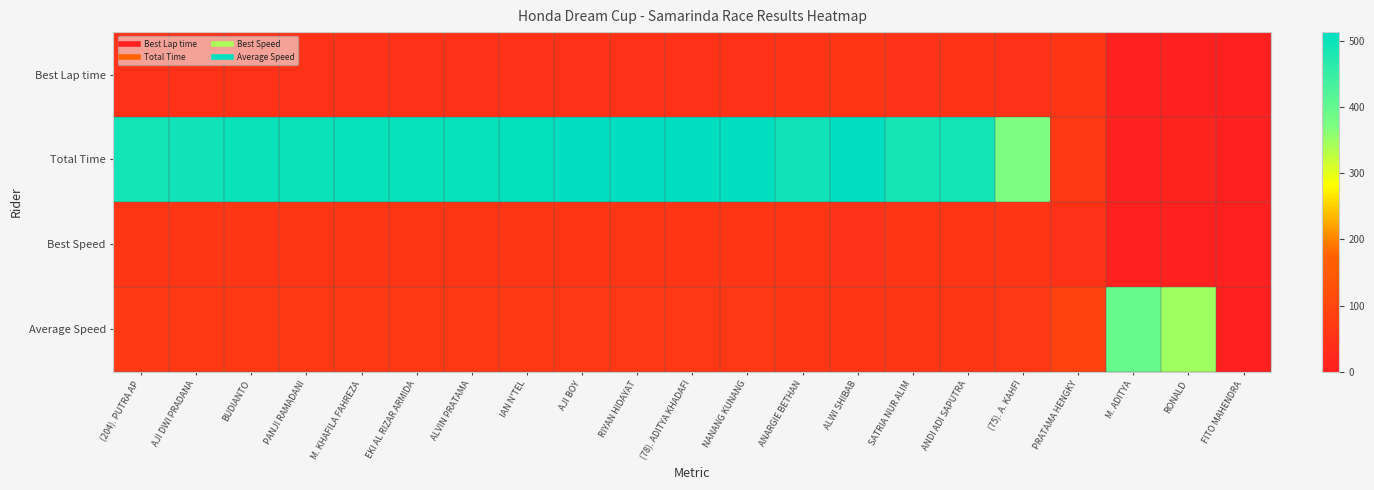

Reading left to right, what are all the values shown in this chart?

Best Lap time: (204). PUTRA AP=48.2	AJI DWI PRADANA=48.4	BUDIANTO=48.7	PANJI RAMADANI=48.8	M. KHAFILA FAHREZA=48.7	EKI AL RIZAR ARMIDA=48.6	ALVIN PRATAMA=48.8	IAN N'TEL=49.2	AJI BOY=49.7	RIYAN HIDAYAT=49.5	(78). ADITYA KHADAFI=49.9	NANANG KUNANG=49.7	ANARGIE BETHAN=52.8	ALWI SHIBAB=55.4	SATRIA NUR ALIM=52.0	ANDI ADI SAPUTRA=52.8	(75). A. KAHFI=49.7	PRATAMA HENGKY=57.7	M. ADITYA=0.0	RONALD=0.0	FITO MAHENDRA=0.0
Total Time: (204). PUTRA AP=492.5	AJI DWI PRADANA=493.8	BUDIANTO=500.4	PANJI RAMADANI=501.0	M. KHAFILA FAHREZA=501.4	EKI AL RIZAR ARMIDA=501.6	ALVIN PRATAMA=503.0	IAN N'TEL=507.7	AJI BOY=511.5	RIYAN HIDAYAT=511.7	(78). ADITYA KHADAFI=512.7	NANANG KUNANG=513.3	ANARGIE BETHAN=493.3	ALWI SHIBAB=512.7	SATRIA NUR ALIM=489.0	ANDI ADI SAPUTRA=492.5	(75). A. KAHFI=371.5	PRATAMA HENGKY=66.1	M. ADITYA=7.3	RONALD=8.3	FITO MAHENDRA=0.0
Best Speed: (204). PUTRA AP=59.8	AJI DWI PRADANA=59.5	BUDIANTO=59.2	PANJI RAMADANI=59.0	M. KHAFILA FAHREZA=59.2	EKI AL RIZAR ARMIDA=59.3	ALVIN PRATAMA=59.1	IAN N'TEL=58.5	AJI BOY=57.9	RIYAN HIDAYAT=58.2	(78). ADITYA KHADAFI=57.8	NANANG KUNANG=57.9	ANARGIE BETHAN=54.5	ALWI SHIBAB=52.0	SATRIA NUR ALIM=55.3	ANDI ADI SAPUTRA=54.5	(75). A. KAHFI=57.9	PRATAMA HENGKY=49.9	M. ADITYA=0.0	RONALD=0.0	FITO MAHENDRA=0.0
Average Speed: (204). PUTRA AP=64.3	AJI DWI PRADANA=64.2	BUDIANTO=63.3	PANJI RAMADANI=63.2	M. KHAFILA FAHREZA=63.2	EKI AL RIZAR ARMIDA=63.2	ALVIN PRATAMA=63.0	IAN N'TEL=62.4	AJI BOY=61.9	RIYAN HIDAYAT=61.9	(78). ADITYA KHADAFI=61.8	NANANG KUNANG=61.7	ANARGIE BETHAN=58.4	ALWI SHIBAB=56.2	SATRIA NUR ALIM=58.9	ANDI ADI SAPUTRA=58.5	(75). A. KAHFI=62.0	PRATAMA HENGKY=87.1	M. ADITYA=396.1	RONALD=347.8	FITO MAHENDRA=0.0